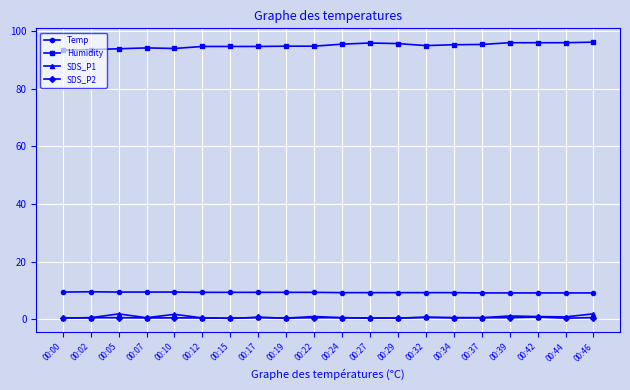

True or false: Temp has a value of 2.7 at 00:05.

False